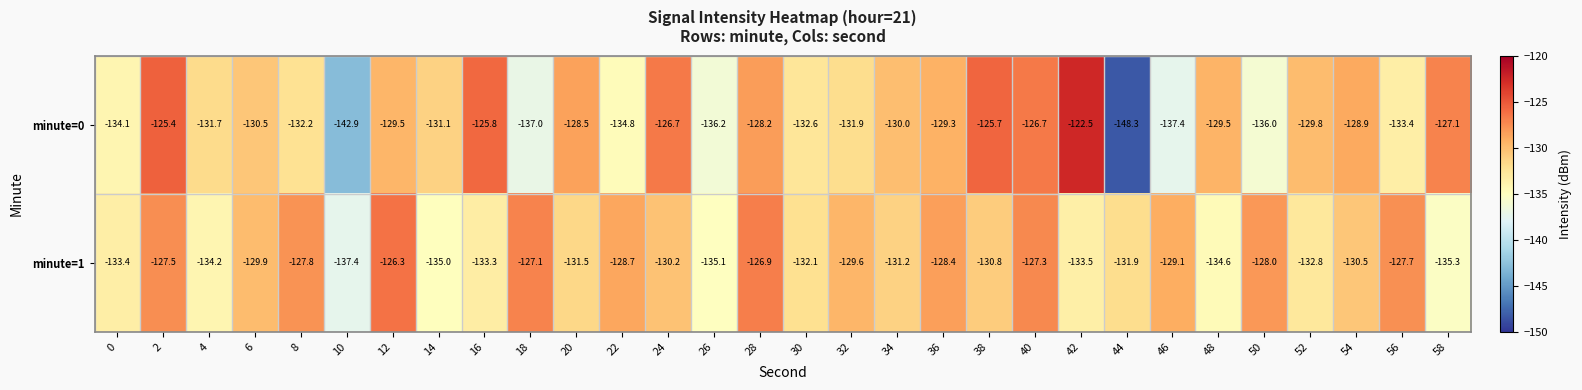

What is the spread (max minus min) of values at 30?

0.5